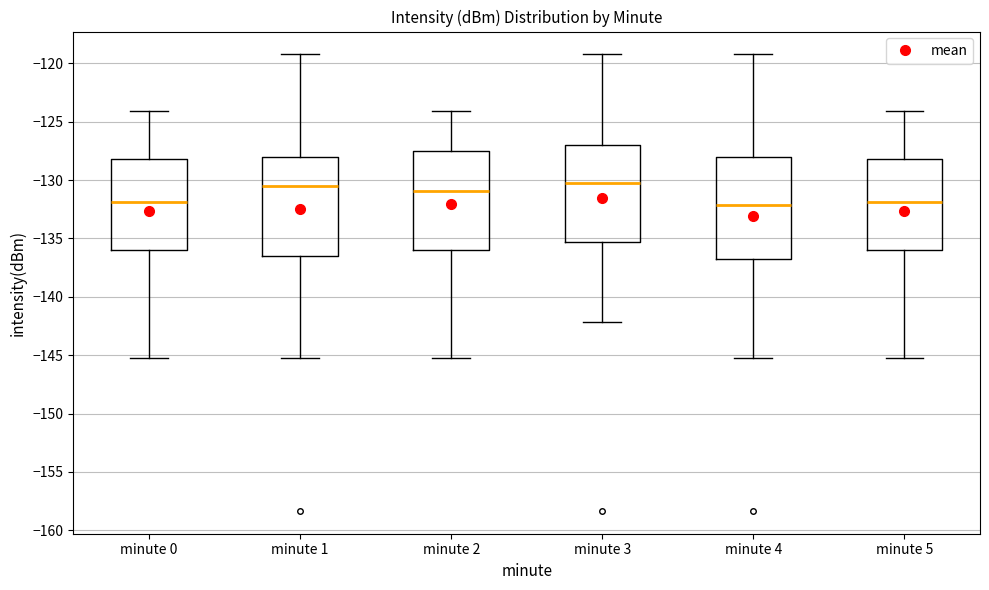

Where is the upper edge of the box for minute 5 on the y-axis? The values are not printed on the chart, so give them approximately, as read against the axis.

-128.0